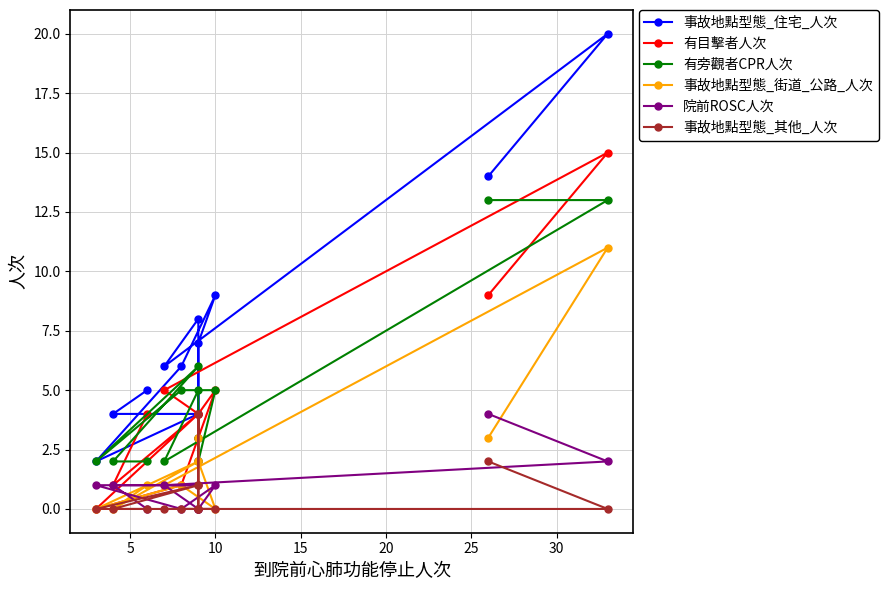

Which series has the widest spread of values?

事故地點型態_住宅_人次